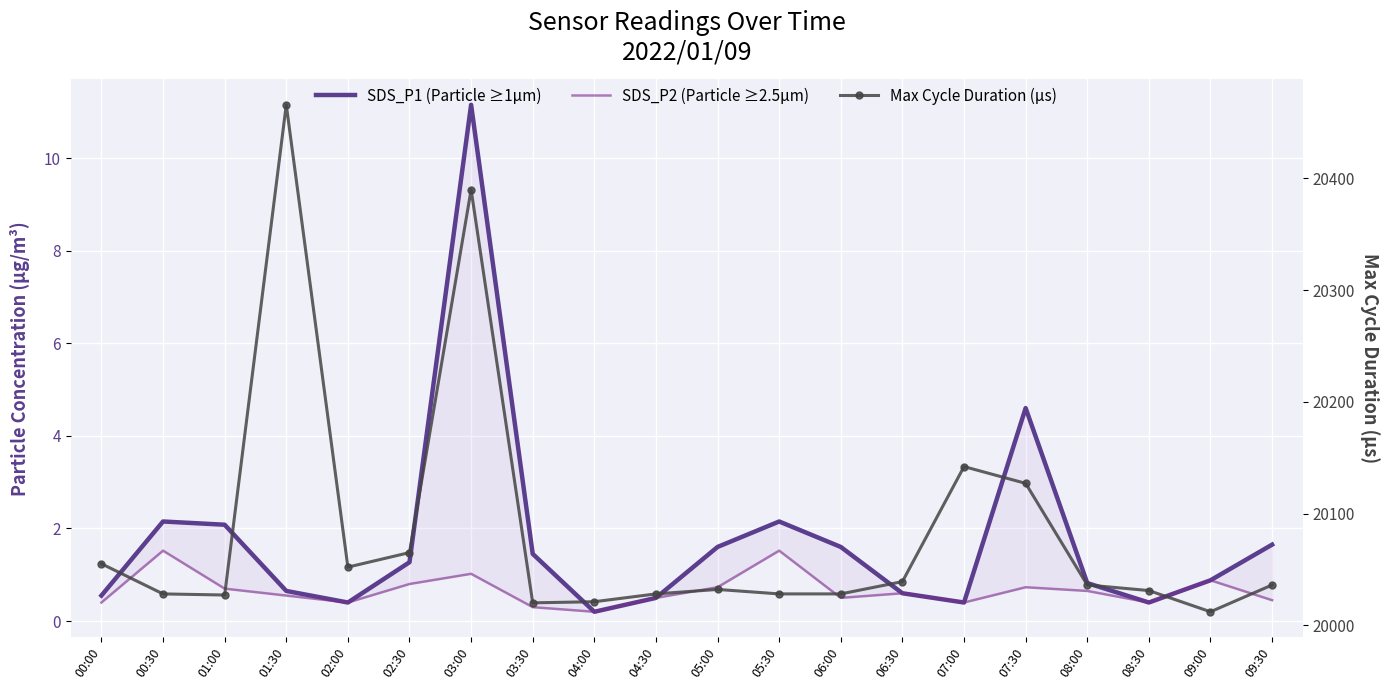

True or false: SDS_P2 (Particle ≥2.5µm) and SDS_P1 (Particle ≥1µm) cross at least once.

False